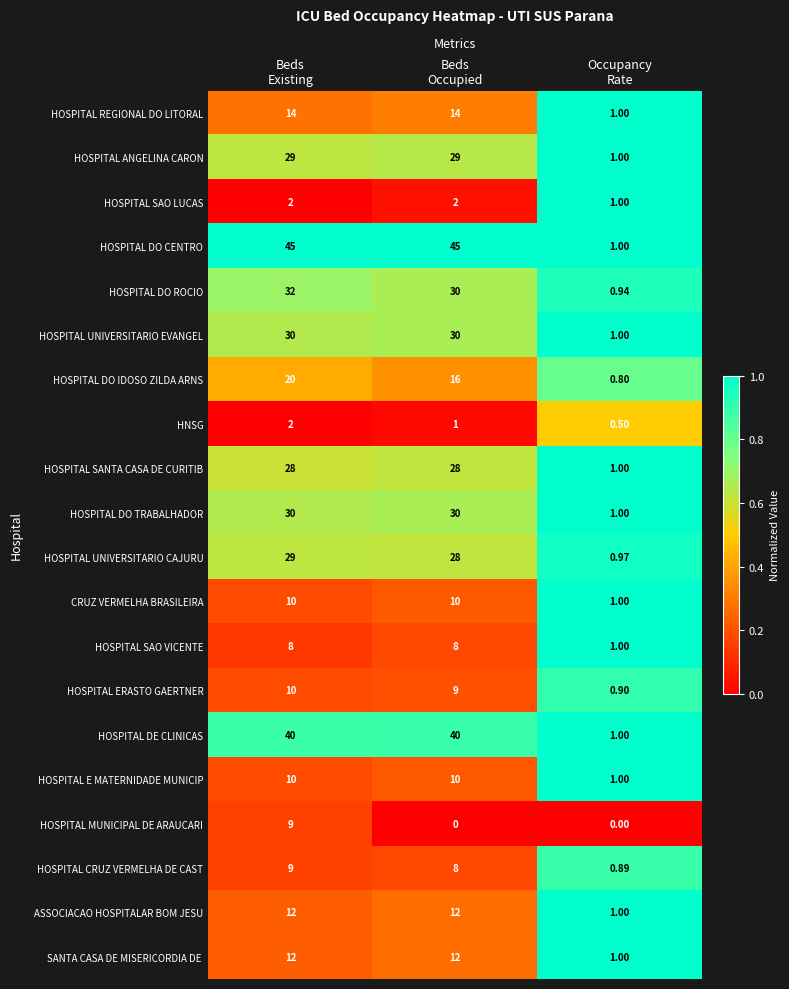

Which series has the largest total across all categories?

HOSPITAL DO CENTRO